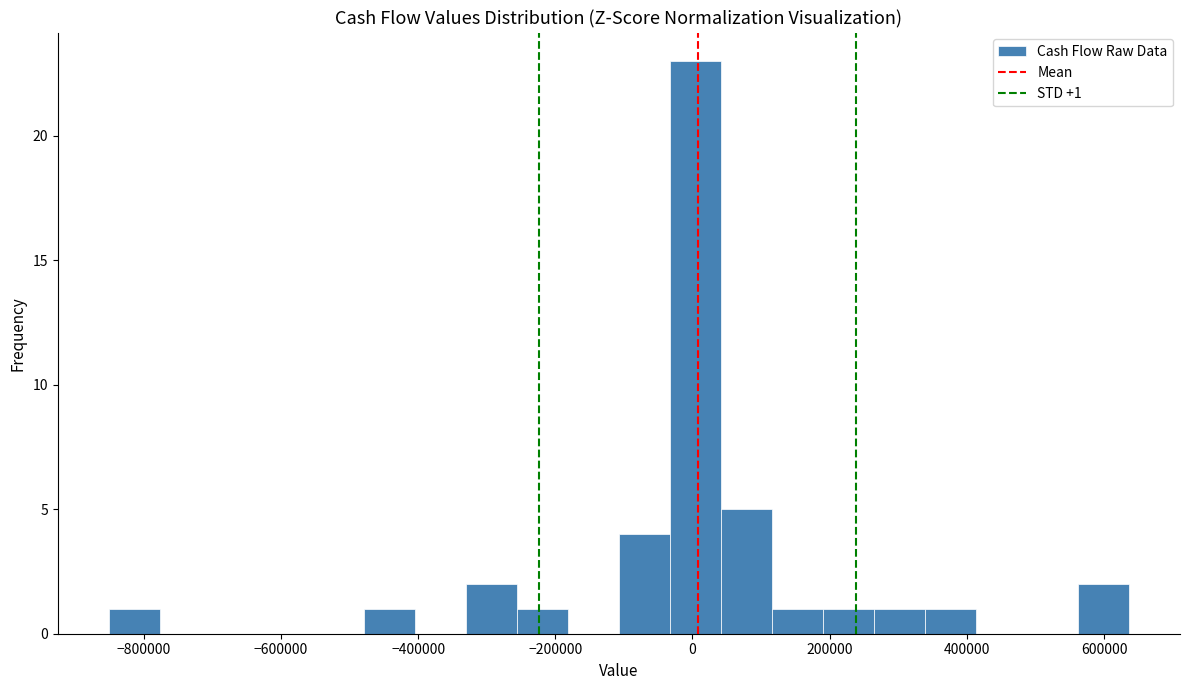

Around what value on the x-axis is the tallest bar? Give the approximate position of its centre, as read against the axis.

0